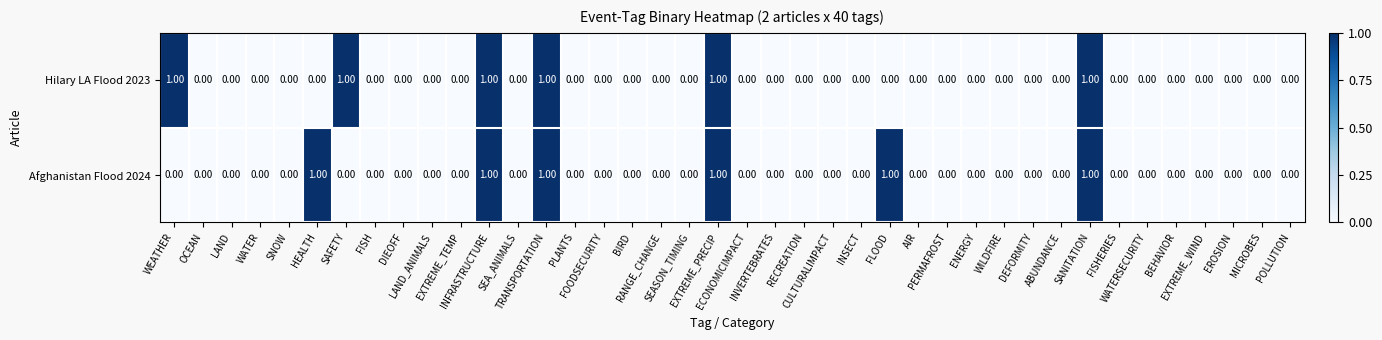

What is the sum of all Hilary LA Flood 2023 values?

6